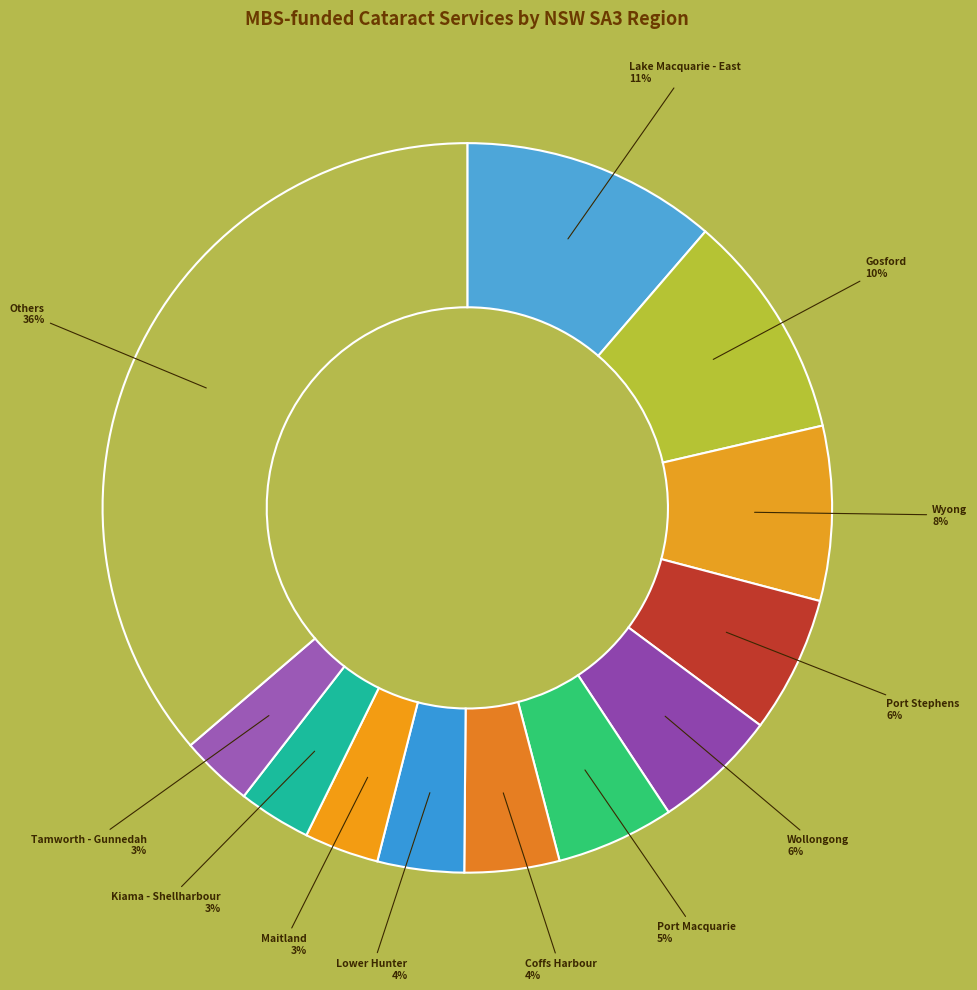

How many slices are in this pie chart?

12